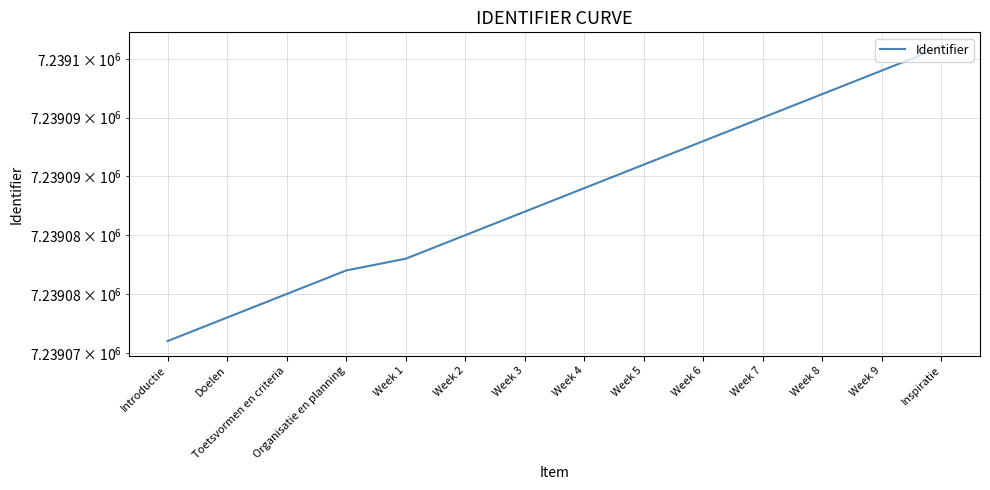

Rank the categories by value from lowest to highest.

Introductie, Doelen, Toetsvormen en criteria, Organisatie en planning, Week 1, Week 2, Week 3, Week 4, Week 5, Week 6, Week 7, Week 8, Week 9, Inspiratie